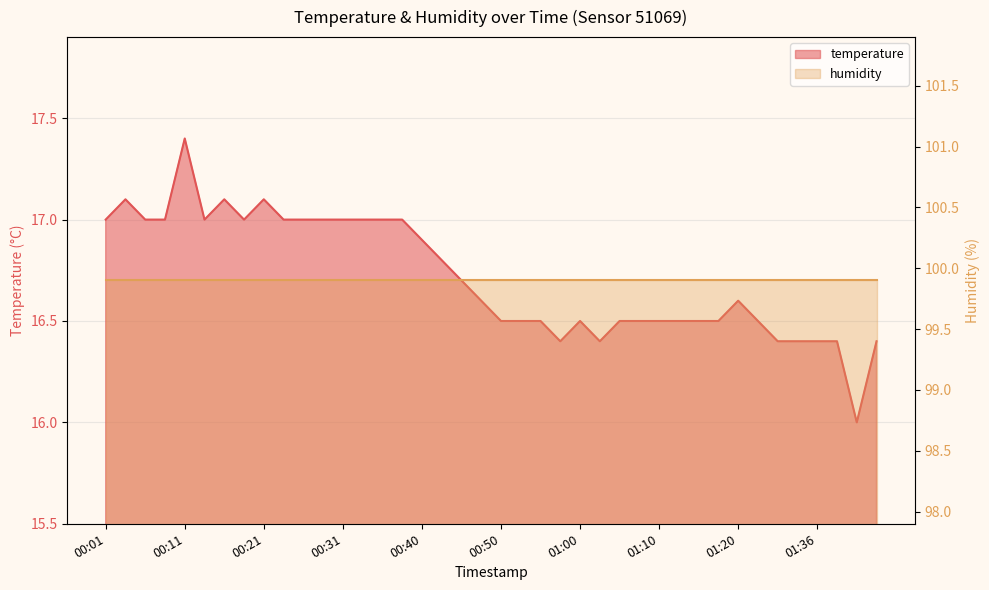

Count the number of categories in the chart.

40